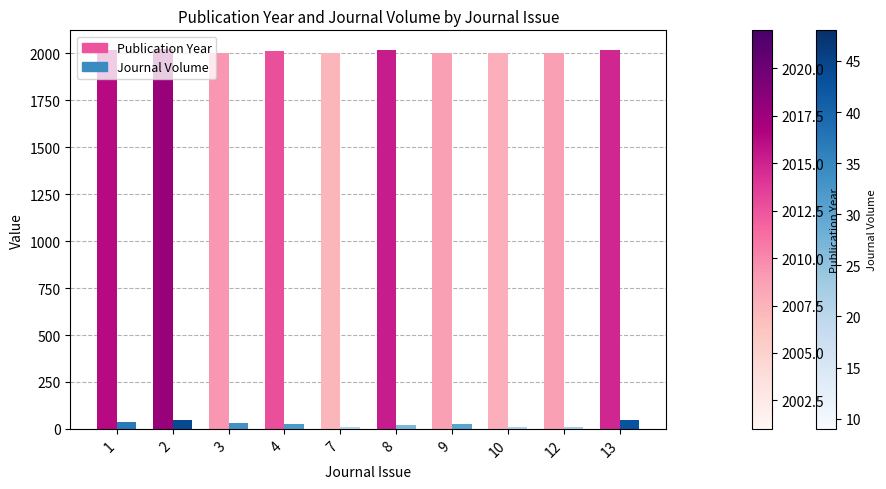

What is the total value across all series at 13?

2062